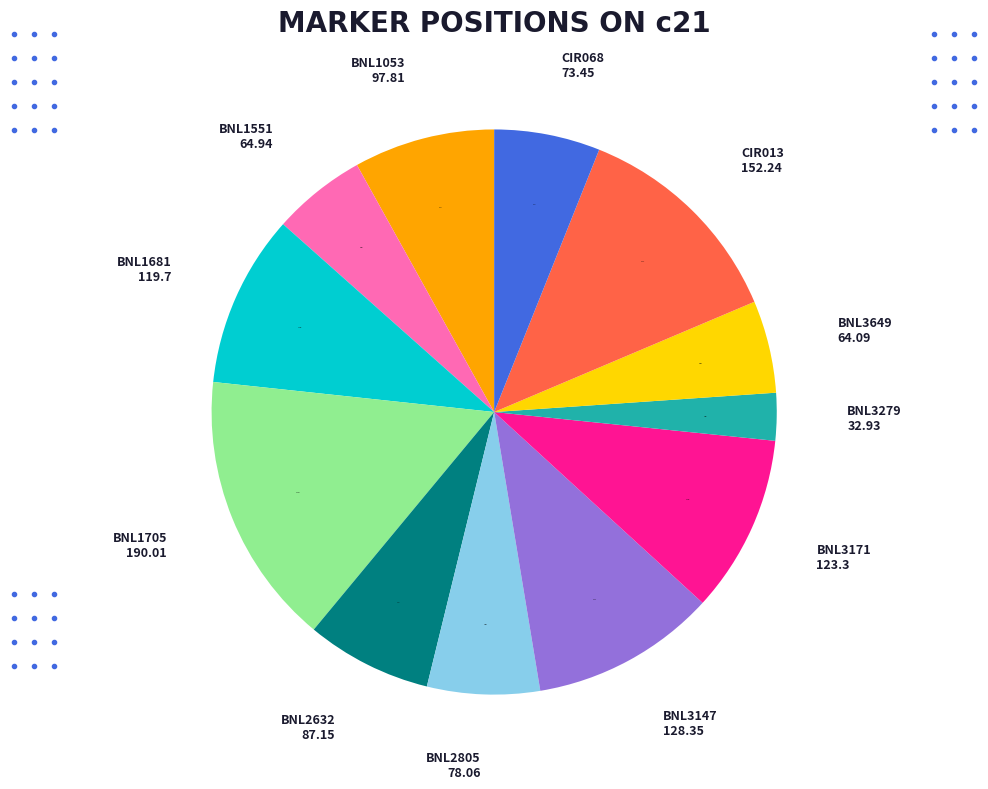

Which slice is the smallest?

BNL3279